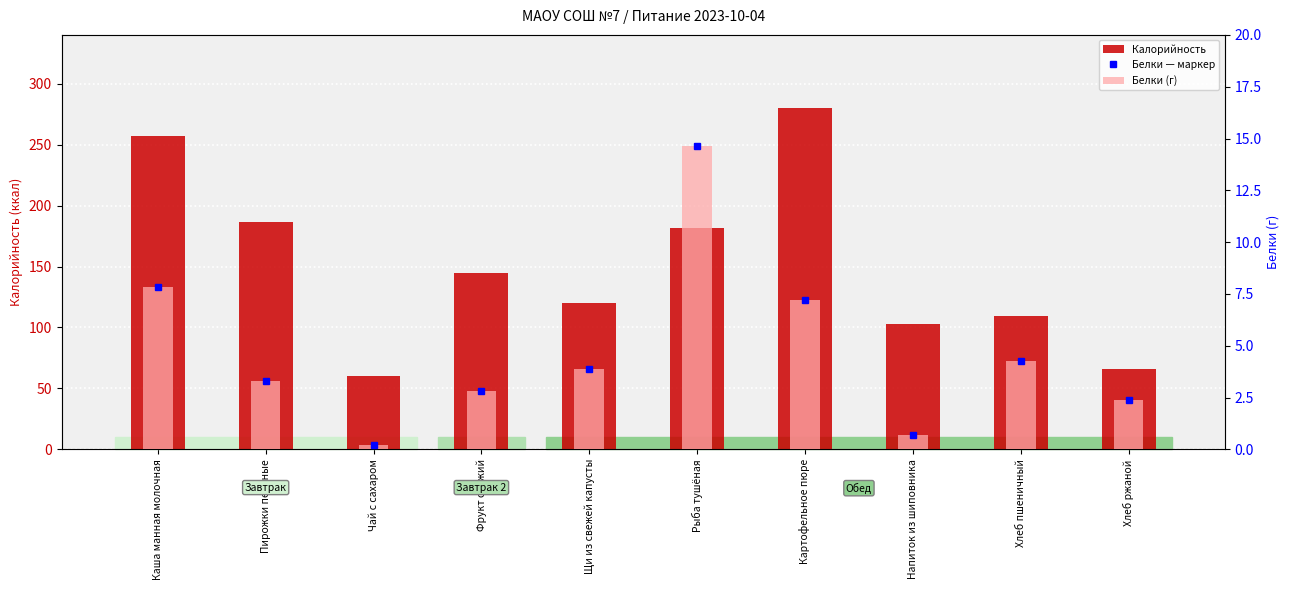

What is the average value of the Белки (г) series?

4.7